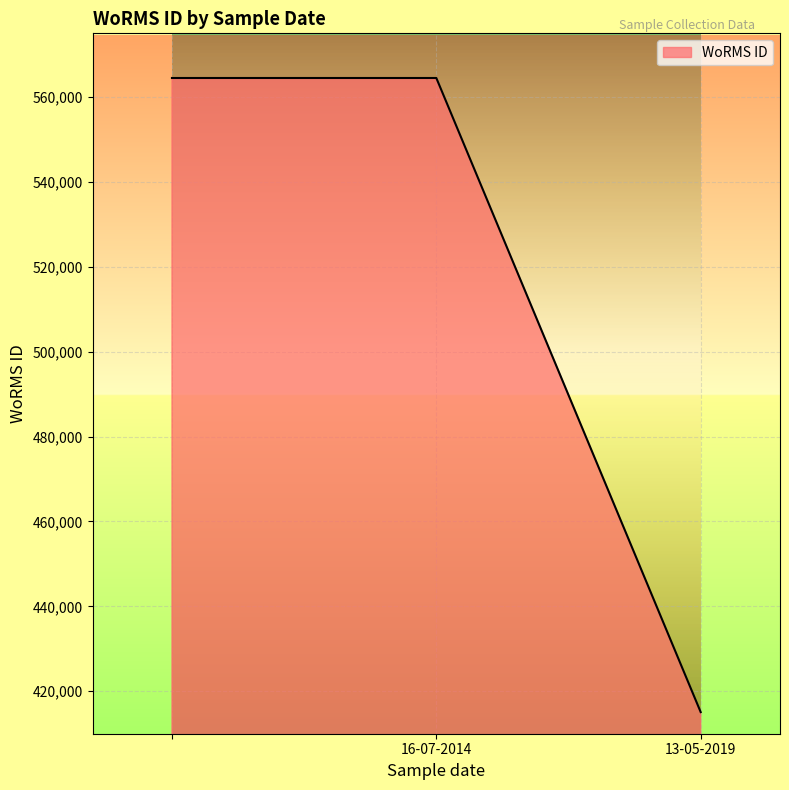

What is the average value?

514683